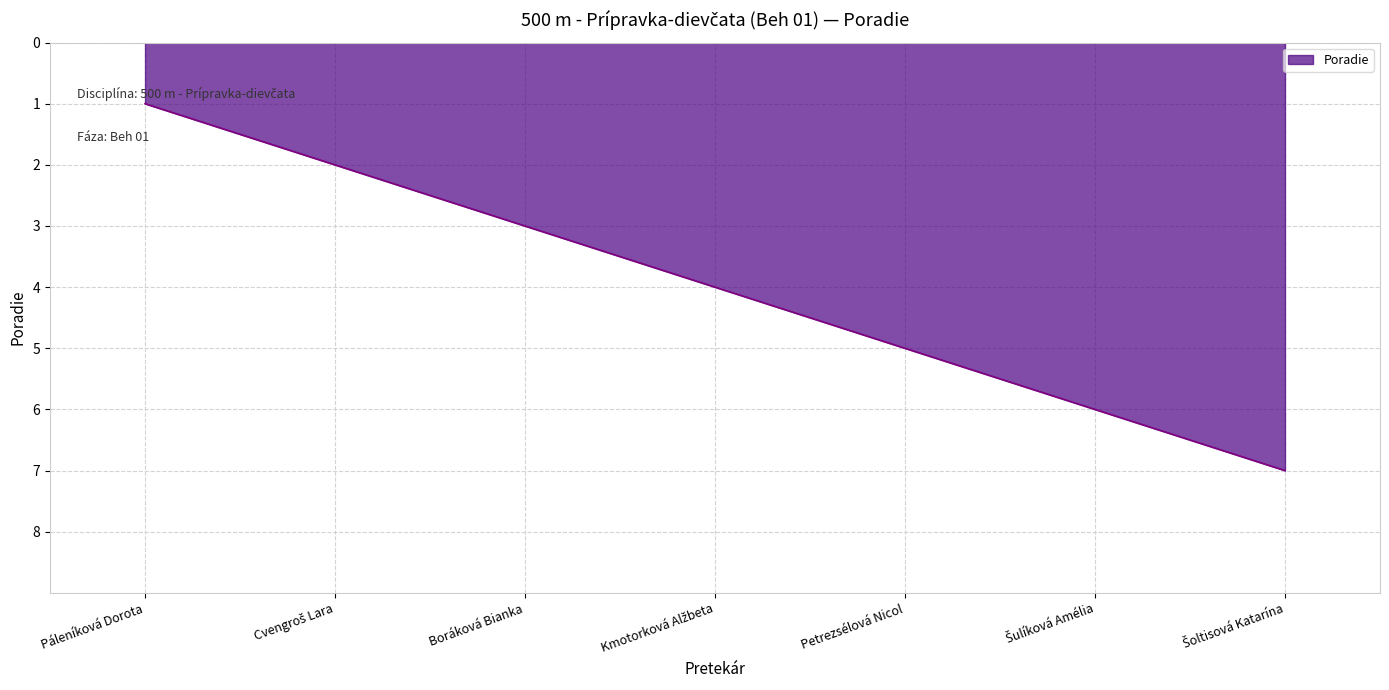

What is the average value?

4